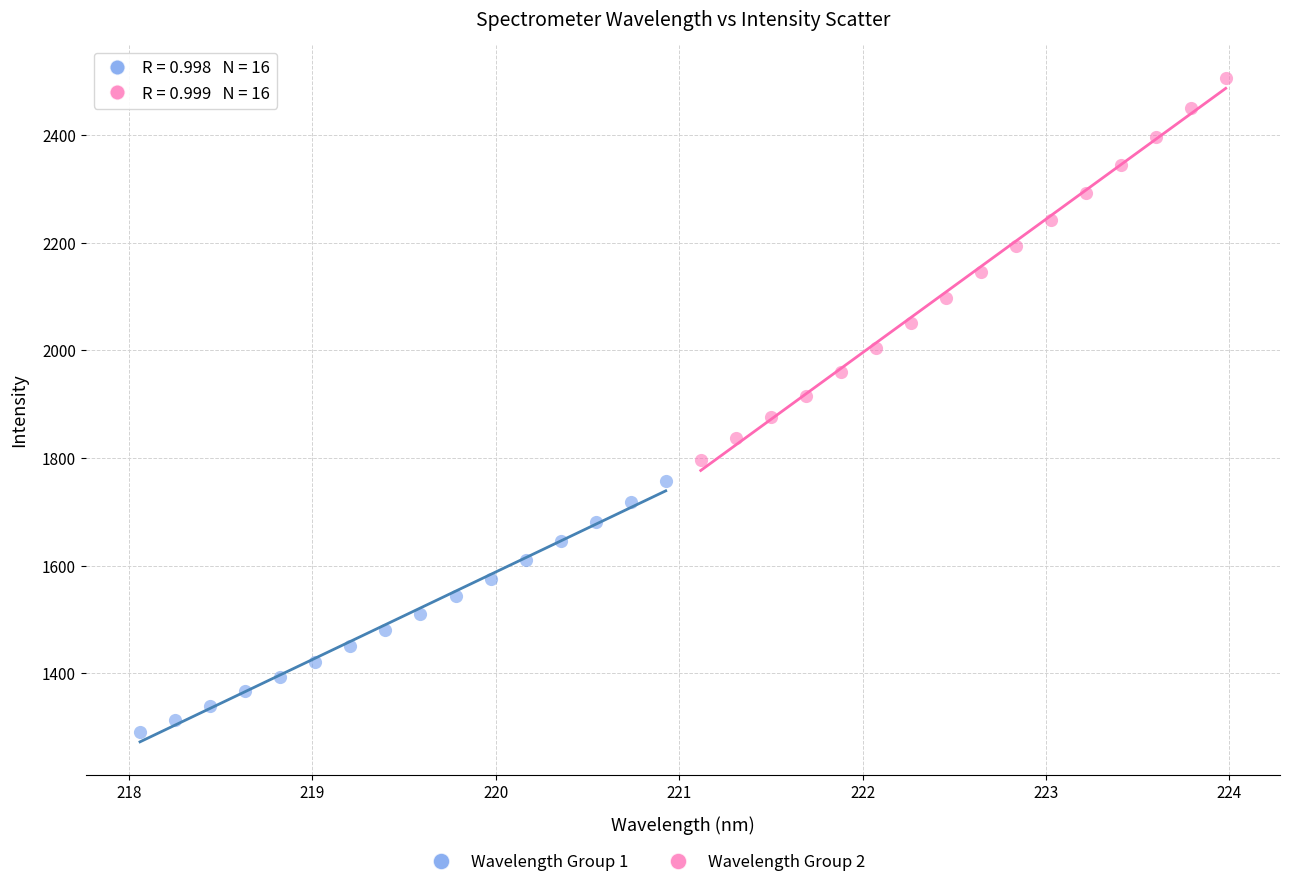

Which series reaches the maximum Y coordinate?

Wavelength Group 2